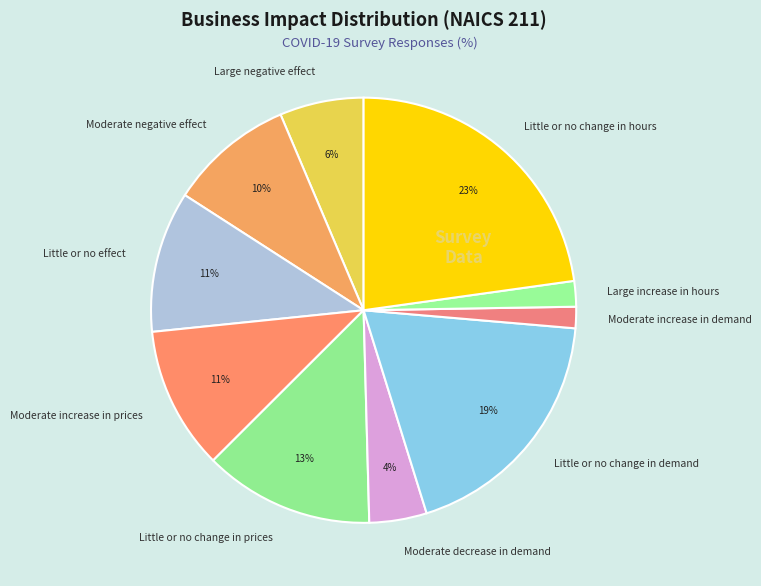

To the nearest percent, what percentage of the pie is Little or no change in prices?

13%